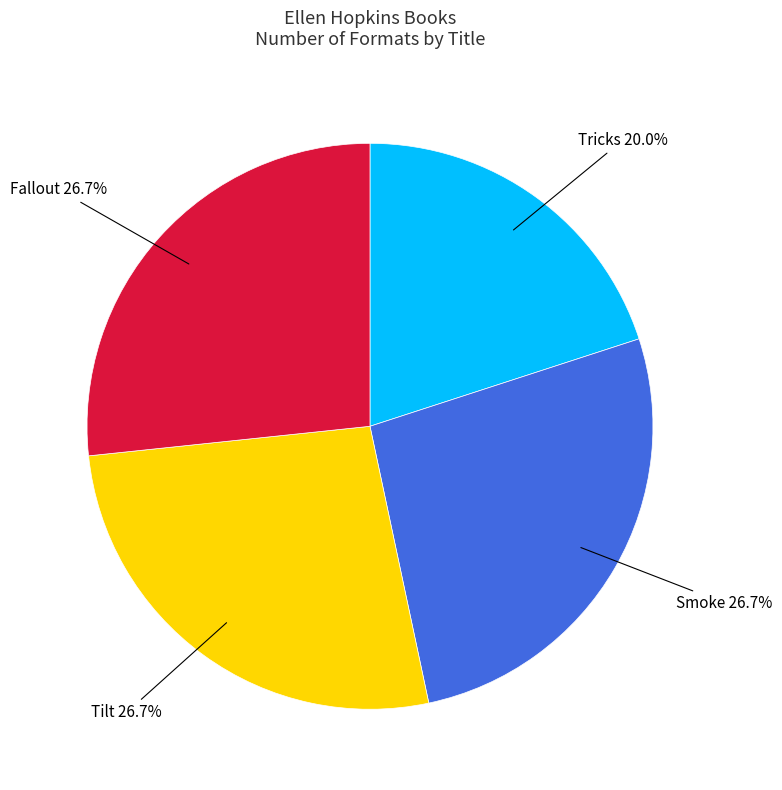

What portion of the pie excludes Tilt?

73.3%